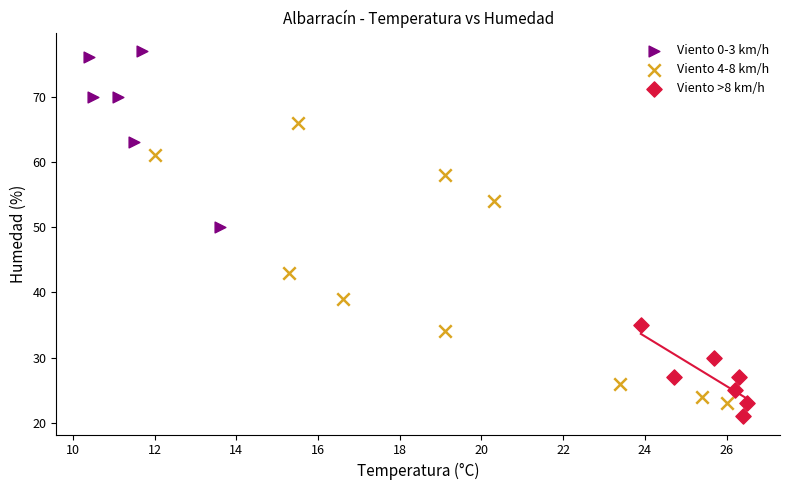

Which series has the largest Y range (max minus min)?

Viento 4-8 km/h